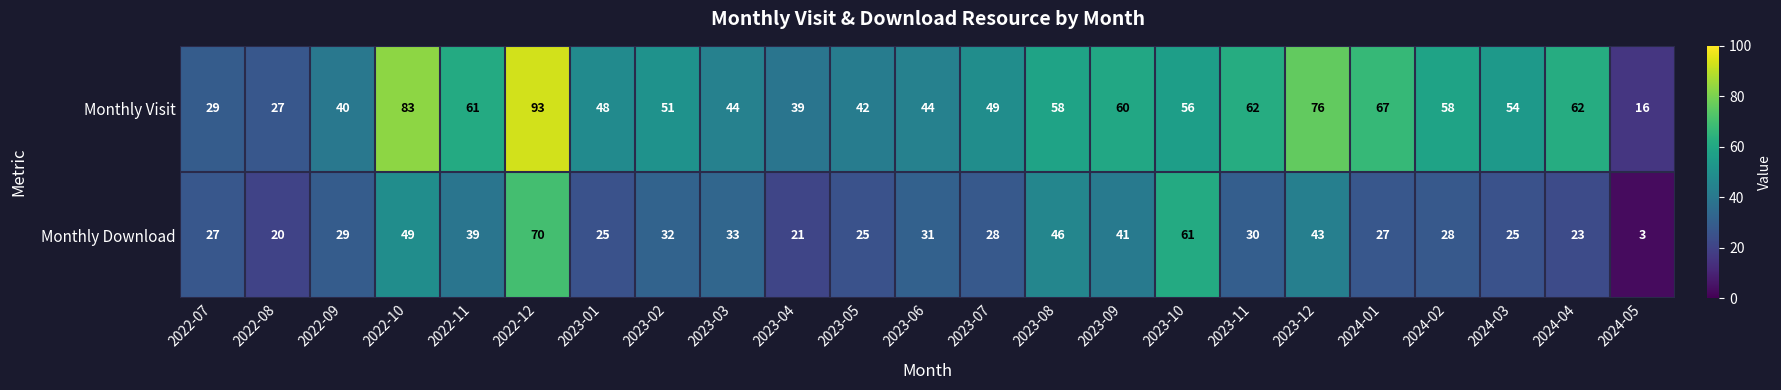

What is the greatest value displayed?

93